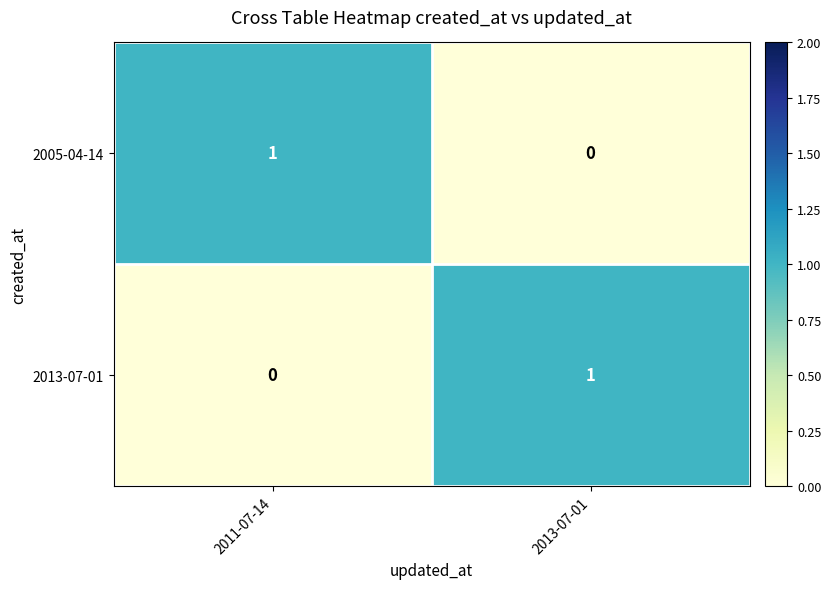

At which label is 2005-04-14 closest to 0?

2013-07-01